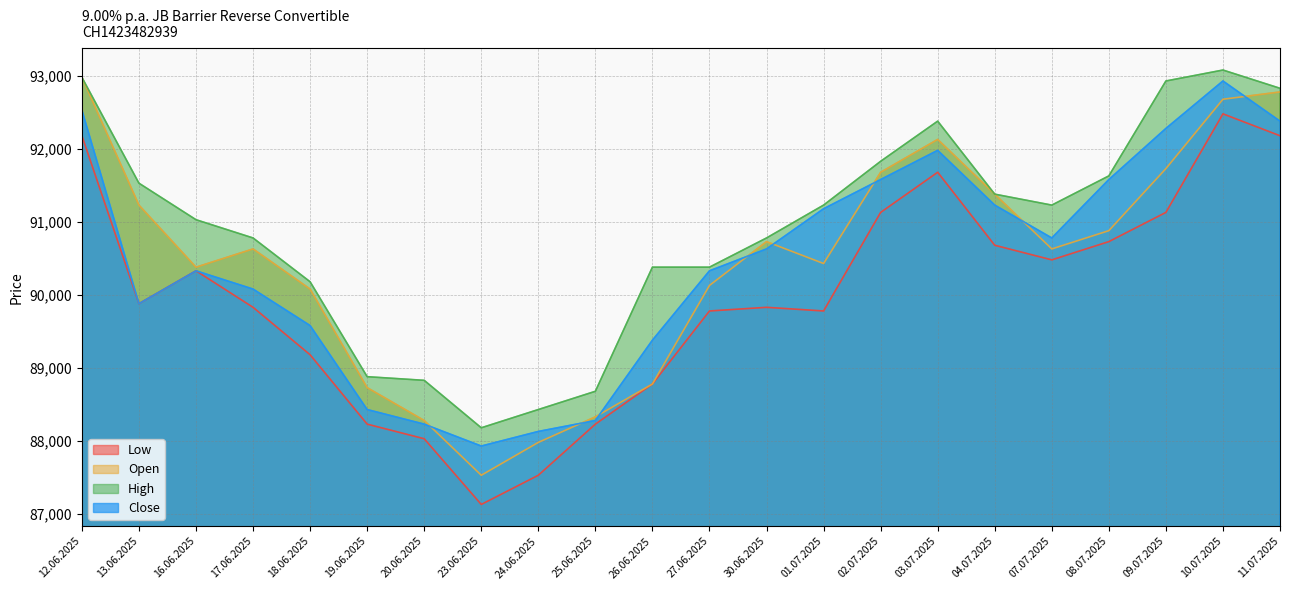

Reading left to right, extract all data points from this chart.

Open: 12.06.2025=92975	13.06.2025=91225	16.06.2025=90375	17.06.2025=90625	18.06.2025=90075	19.06.2025=88725	20.06.2025=88275	23.06.2025=87525	24.06.2025=87975	25.06.2025=88325	26.06.2025=88775	27.06.2025=90125	30.06.2025=90725	01.07.2025=90425	02.07.2025=91675	03.07.2025=92125	04.07.2025=91375	07.07.2025=90625	08.07.2025=90875	09.07.2025=91725	10.07.2025=92675	11.07.2025=92775
High: 12.06.2025=92975	13.06.2025=91525	16.06.2025=91025	17.06.2025=90775	18.06.2025=90175	19.06.2025=88875	20.06.2025=88825	23.06.2025=88175	24.06.2025=88425	25.06.2025=88675	26.06.2025=90375	27.06.2025=90375	30.06.2025=90775	01.07.2025=91225	02.07.2025=91825	03.07.2025=92375	04.07.2025=91375	07.07.2025=91225	08.07.2025=91625	09.07.2025=92925	10.07.2025=93075	11.07.2025=92825
Low: 12.06.2025=92175	13.06.2025=89875	16.06.2025=90325	17.06.2025=89825	18.06.2025=89175	19.06.2025=88225	20.06.2025=88025	23.06.2025=87125	24.06.2025=87525	25.06.2025=88225	26.06.2025=88775	27.06.2025=89775	30.06.2025=89825	01.07.2025=89775	02.07.2025=91125	03.07.2025=91675	04.07.2025=90675	07.07.2025=90475	08.07.2025=90725	09.07.2025=91125	10.07.2025=92475	11.07.2025=92175
Close: 12.06.2025=92525	13.06.2025=89875	16.06.2025=90325	17.06.2025=90075	18.06.2025=89575	19.06.2025=88425	20.06.2025=88225	23.06.2025=87925	24.06.2025=88125	25.06.2025=88275	26.06.2025=89375	27.06.2025=90325	30.06.2025=90625	01.07.2025=91175	02.07.2025=91575	03.07.2025=91975	04.07.2025=91225	07.07.2025=90775	08.07.2025=91575	09.07.2025=92275	10.07.2025=92925	11.07.2025=92375